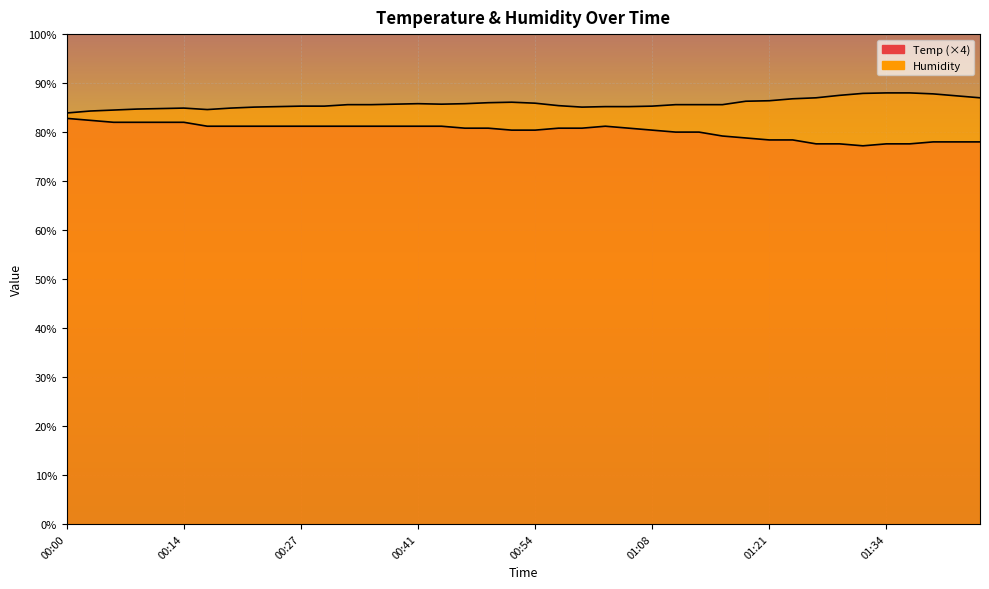

Which label corresponds to the smallest value in the chart?

01:32